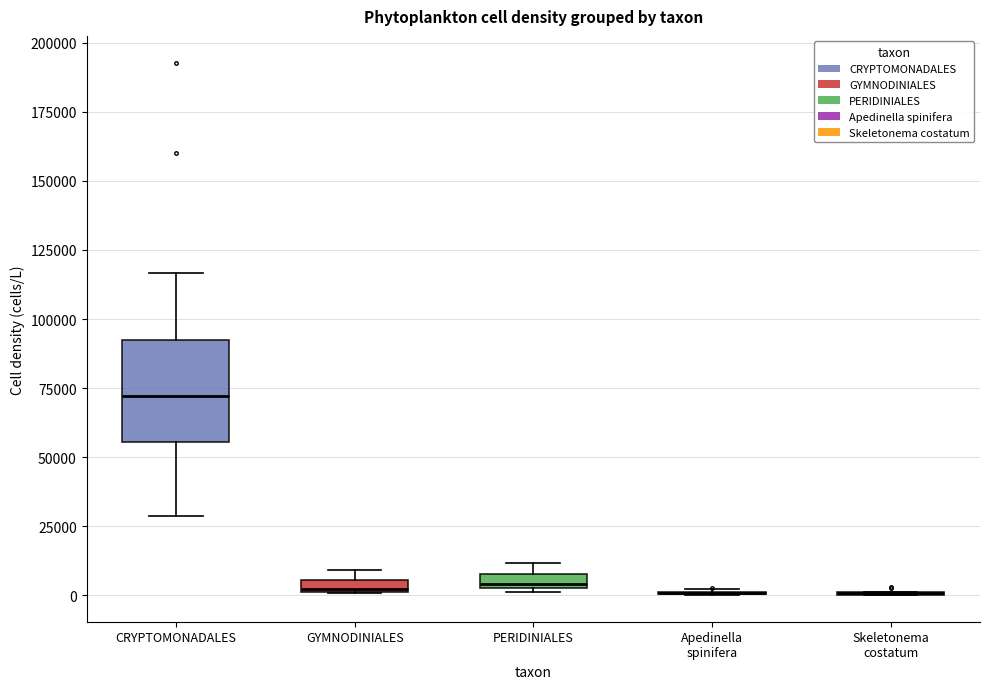

Which box is the tallest, from its lower edge to its upper edge?

CRYPTOMONADALES